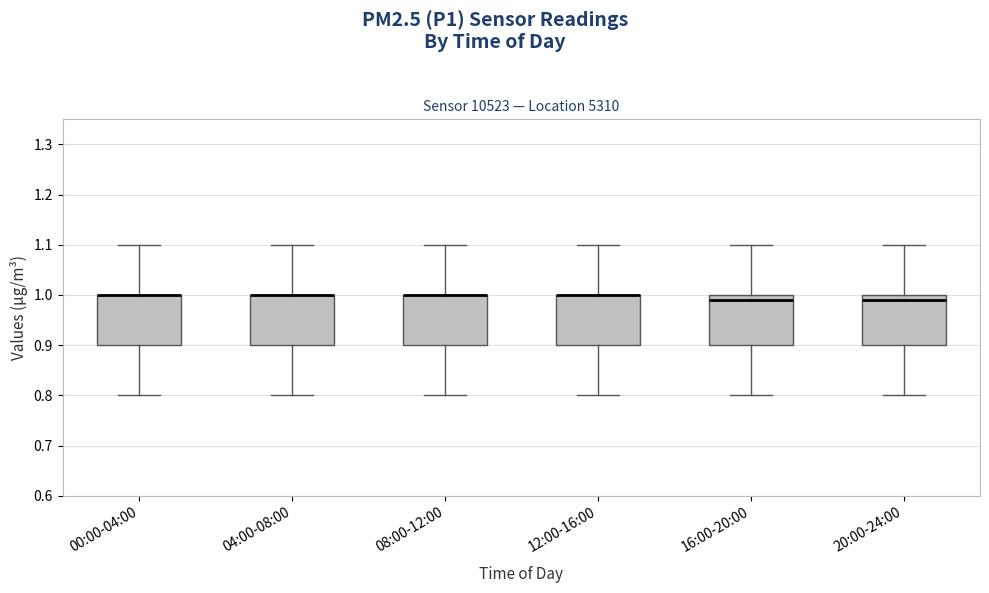

Where is the upper edge of the box for 04:00-08:00 on the y-axis? The values are not printed on the chart, so give them approximately, as read against the axis.

1.00